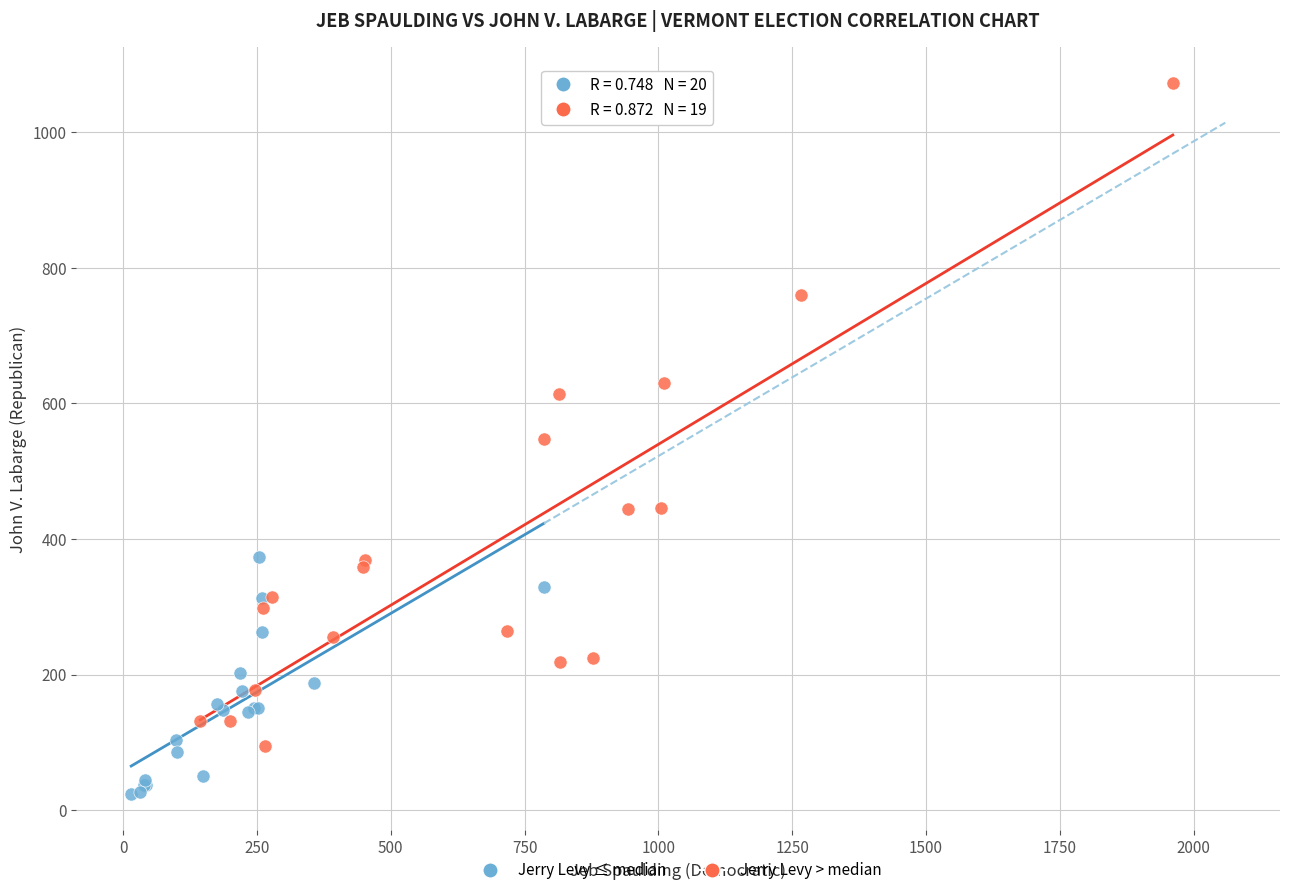

Which series has the widest spread of Y values?

Jerry Levy > median